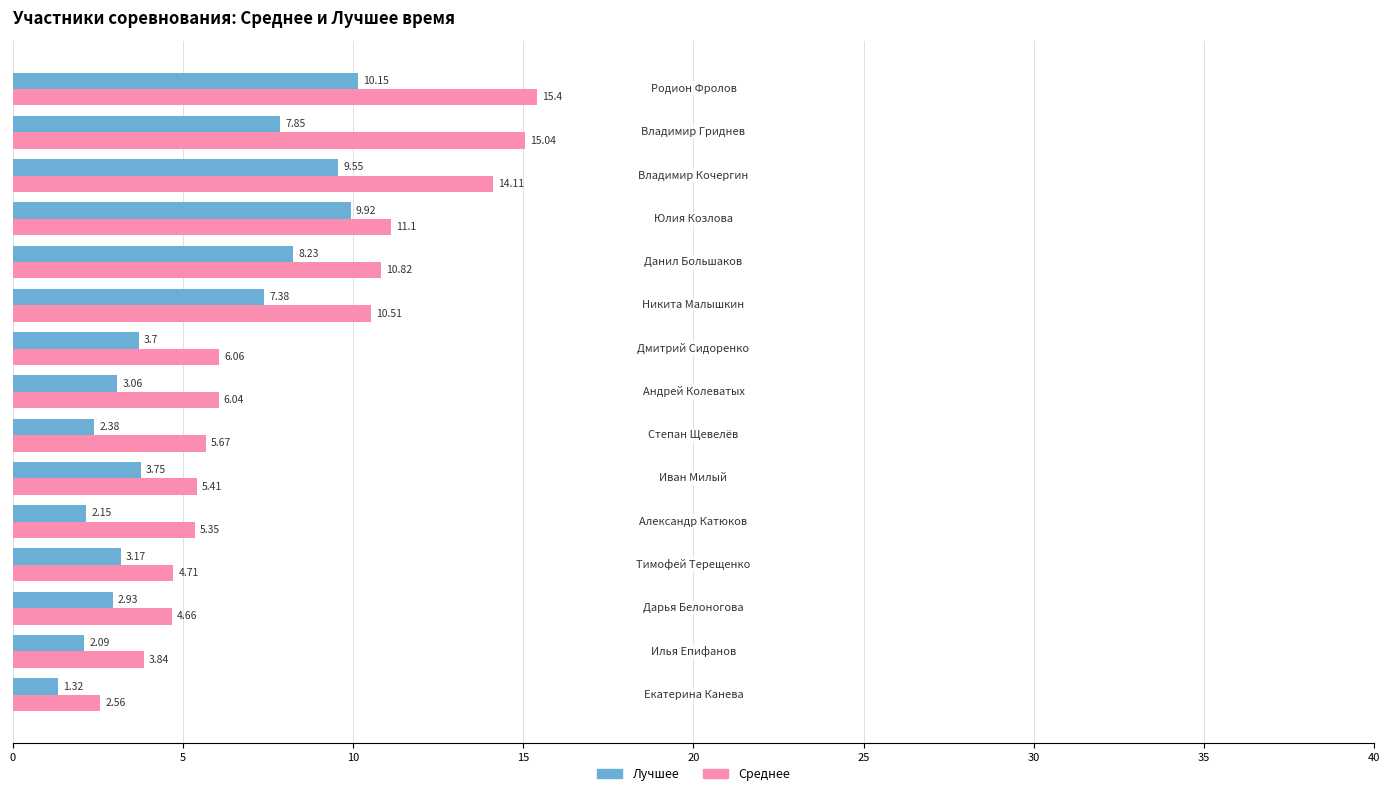

At how many categories does at least one series exceed 14?

3